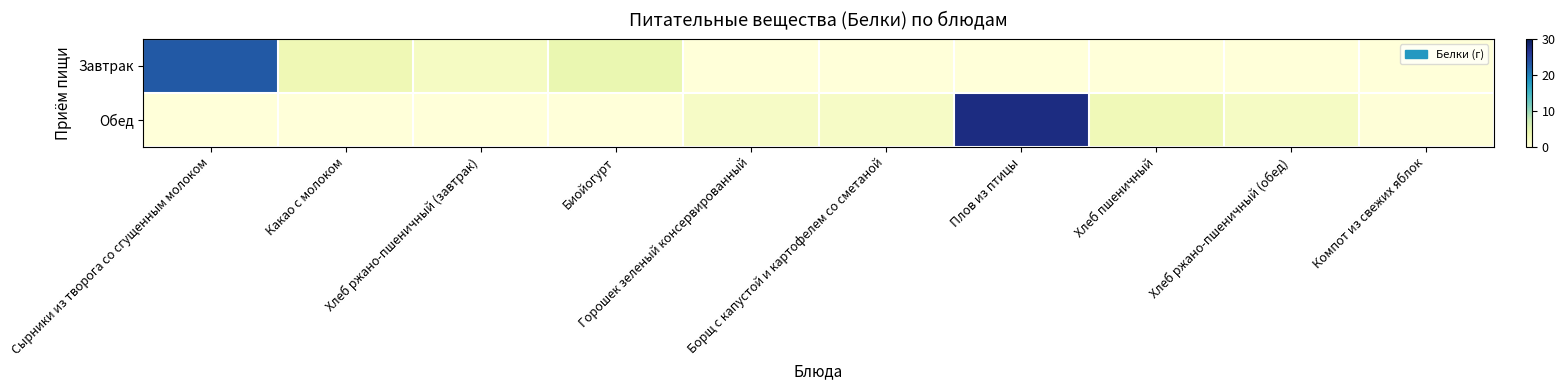

Reading left to right, extract all data points from this chart.

Завтрак: Сырники из творога со сгущенным молоком=22.9	Какао с молоком=3.3	Хлеб ржано-пшеничный (завтрак)=2.0	Биойогурт=4.0	Горошек зеленый консервированный=0.0	Борщ с капустой и картофелем со сметаной=0.0	Плов из птицы=0.0	Хлеб пшеничный=0.0	Хлеб ржано-пшеничный (обед)=0.0	Компот из свежих яблок=0.0
Обед: Сырники из творога со сгущенным молоком=0.0	Какао с молоком=0.0	Хлеб ржано-пшеничный (завтрак)=0.0	Биойогурт=0.0	Горошек зеленый консервированный=1.9	Борщ с капустой и картофелем со сметаной=1.8	Плов из птицы=27.4	Хлеб пшеничный=3.2	Хлеб ржано-пшеничный (обед)=2.0	Компот из свежих яблок=0.2